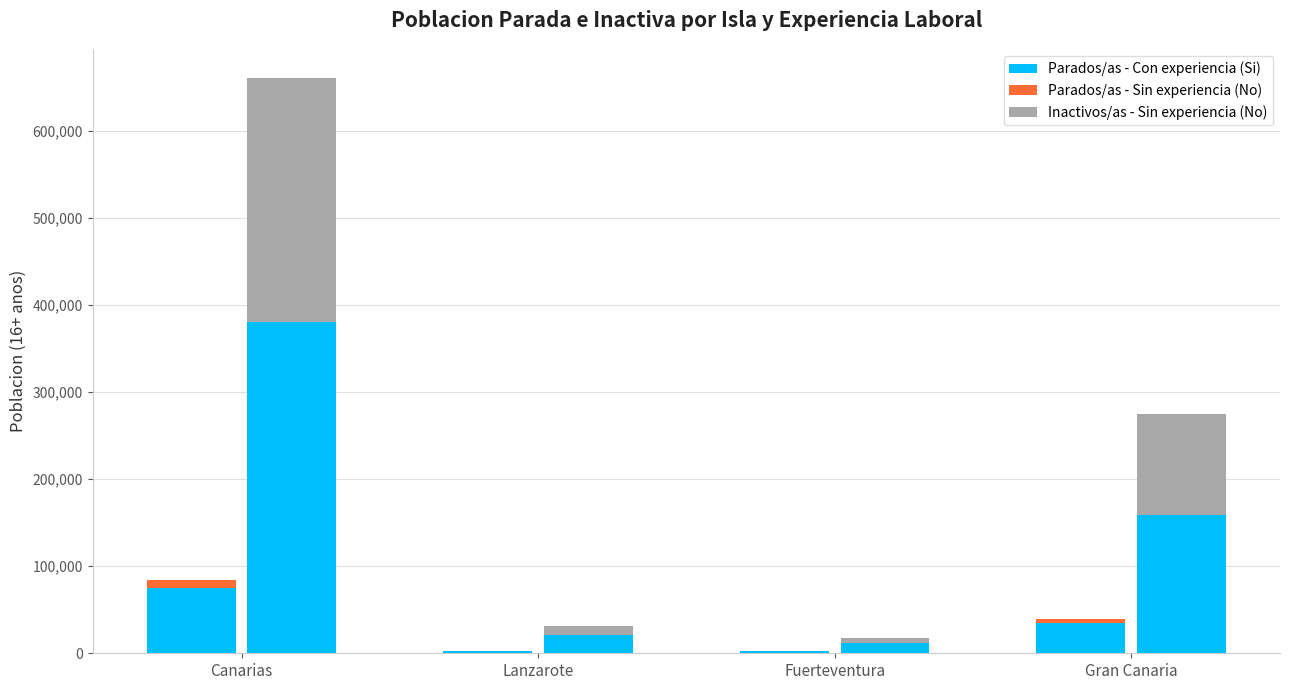

At Fuerteventura, list the series in order from largest to smallest.

Inactivos/as - Sin experiencia (No), Parados/as - Con experiencia (Si), Parados/as - Sin experiencia (No)